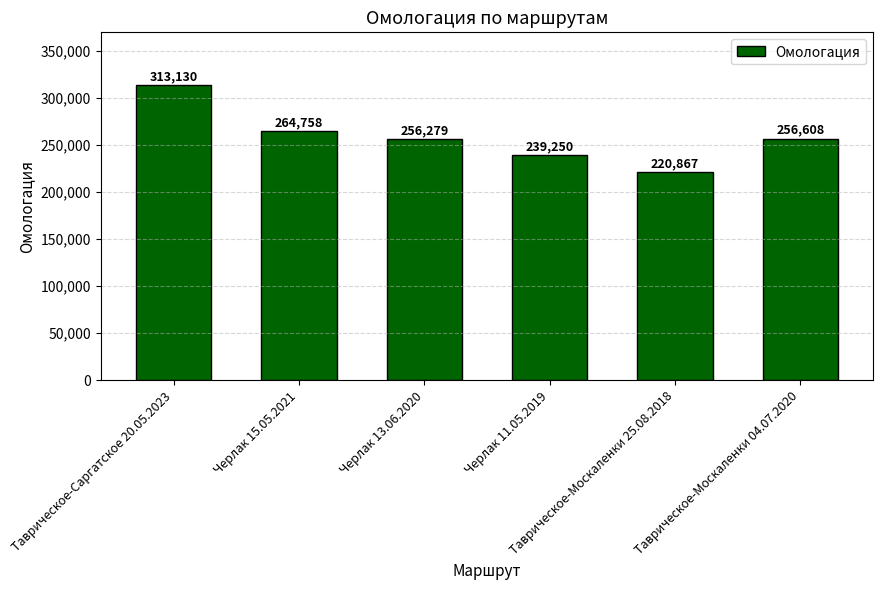

What is the label of the 3rd bar from the left?

Черлак 13.06.2020